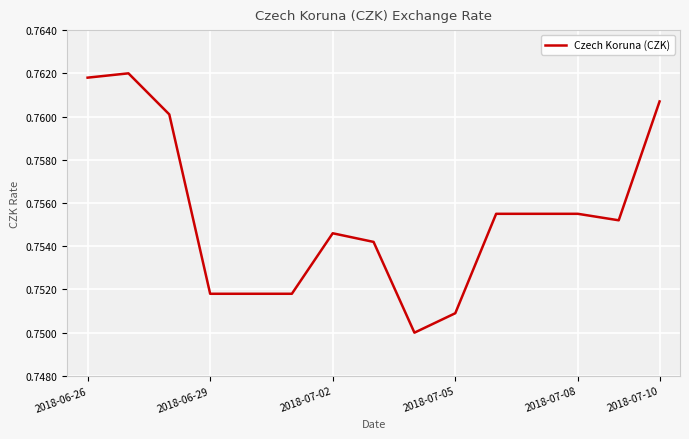

True or false: the data has more than 0 interior local peaks.

True